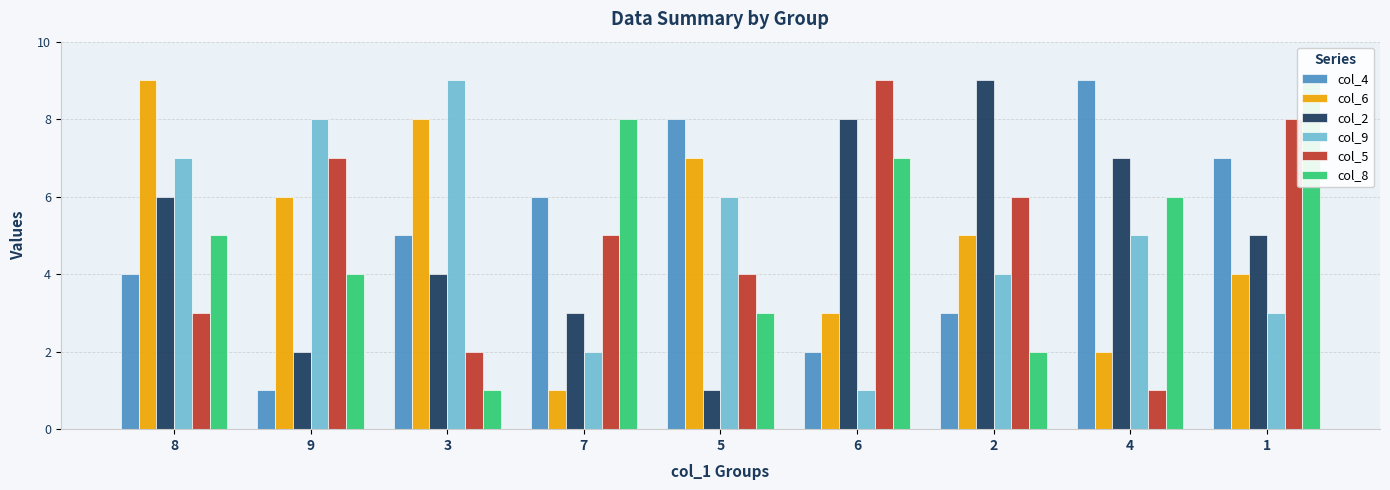

What position from the right is 2?

3